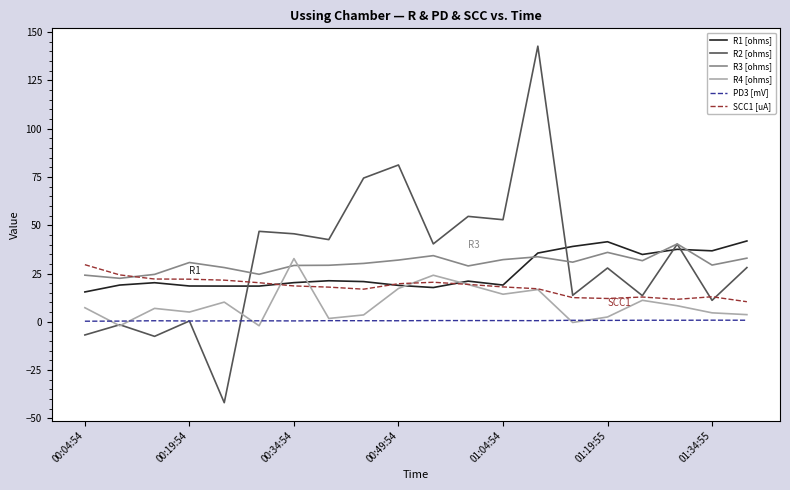

What are all the series names shown in the legend?

R1 [ohms], R2 [ohms], R3 [ohms], R4 [ohms], PD3 [mV], SCC1 [uA]